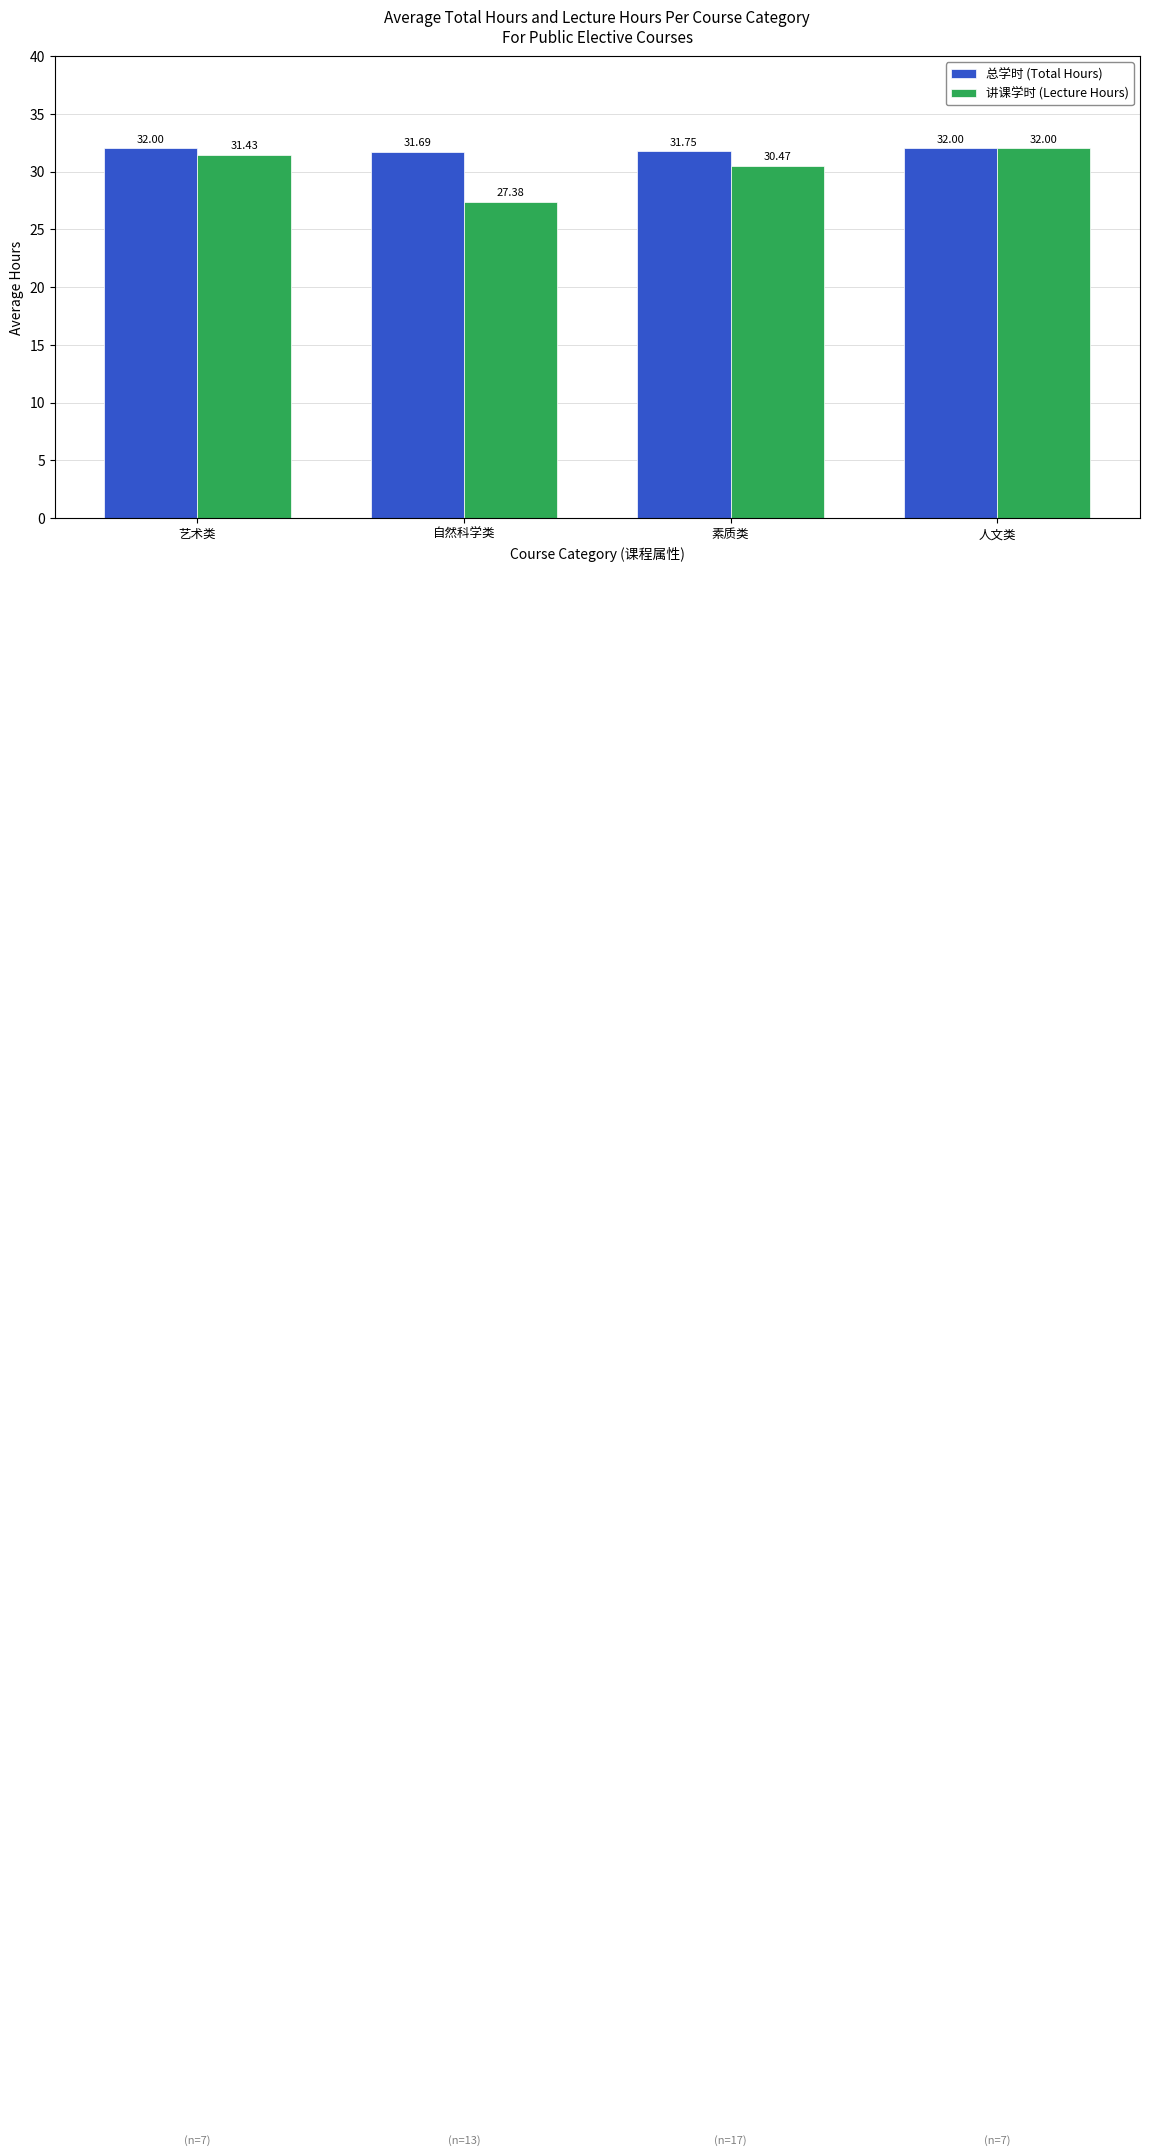

Between 自然科学类 and 素质类, which series saw the biggest shift?

讲课学时 (Lecture Hours)